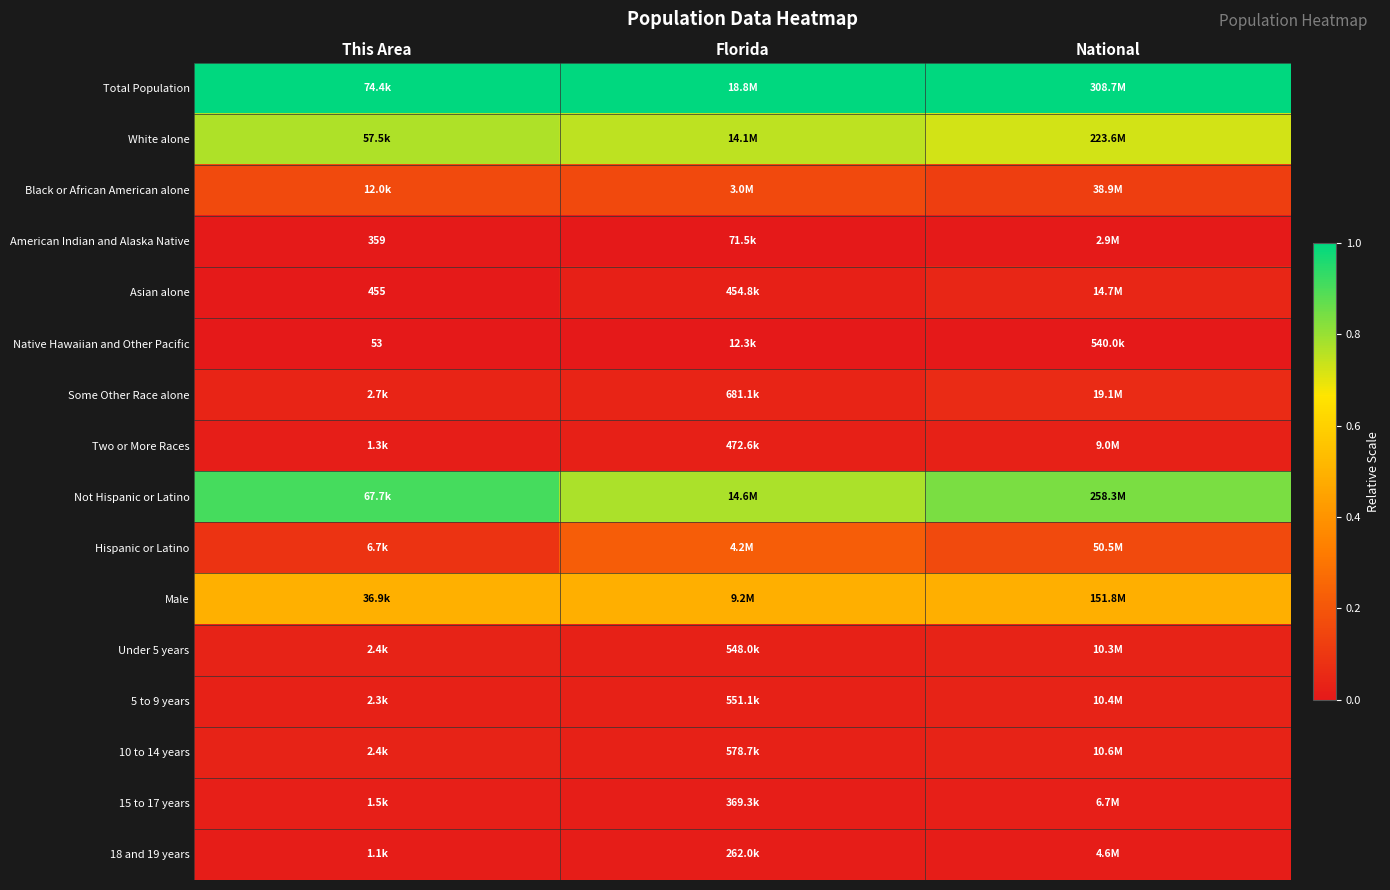

At which label does Under 5 years reach its peak?

National